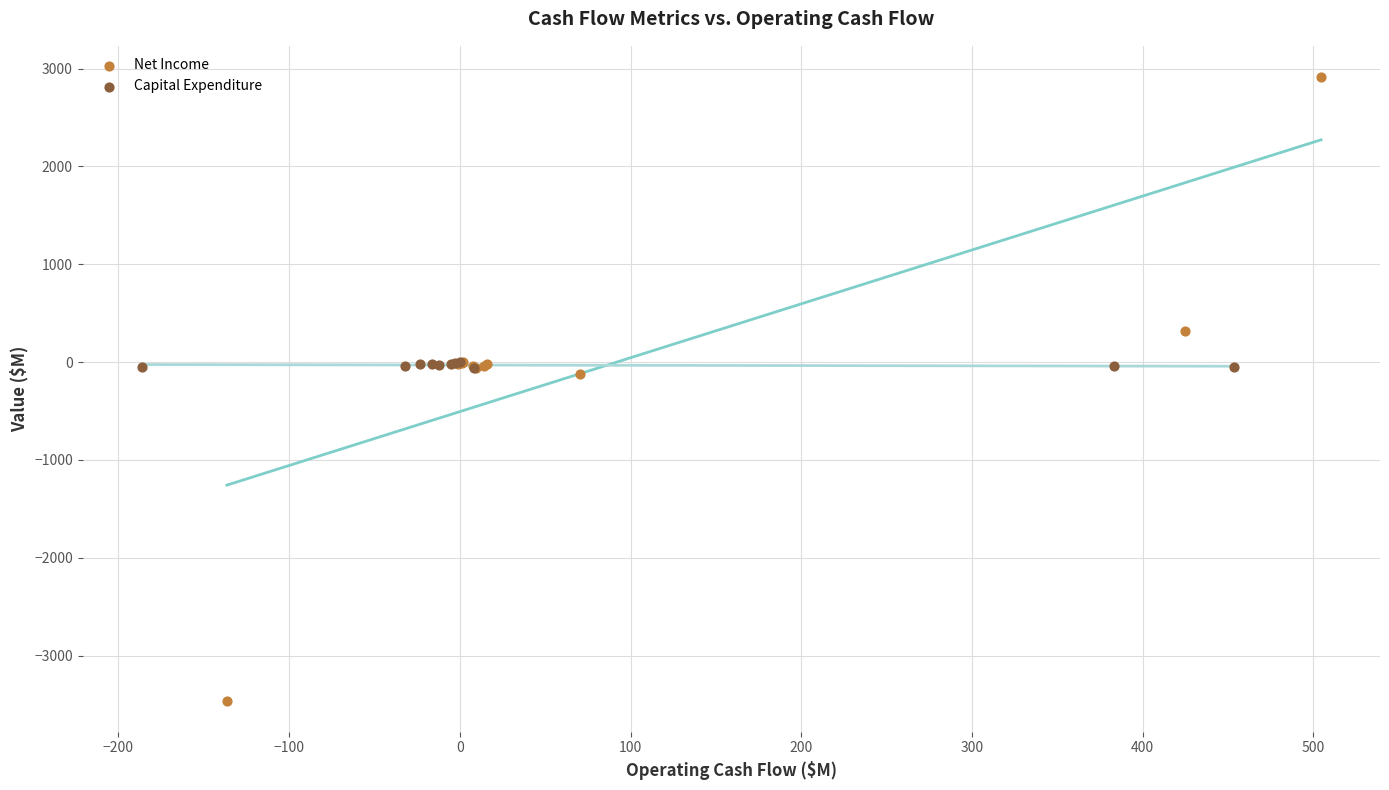

Which series contains the lowest Y value?

Net Income